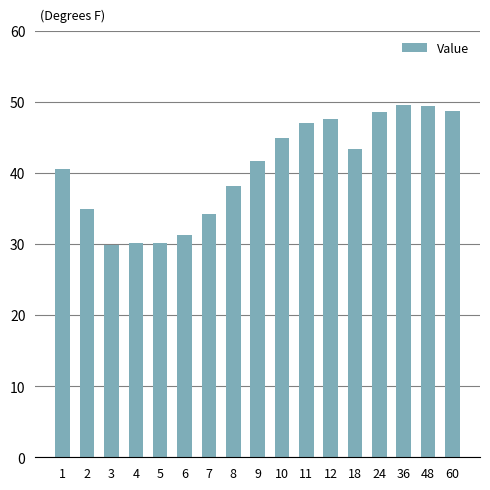

What is the change in value from 9 to 24?

+6.9